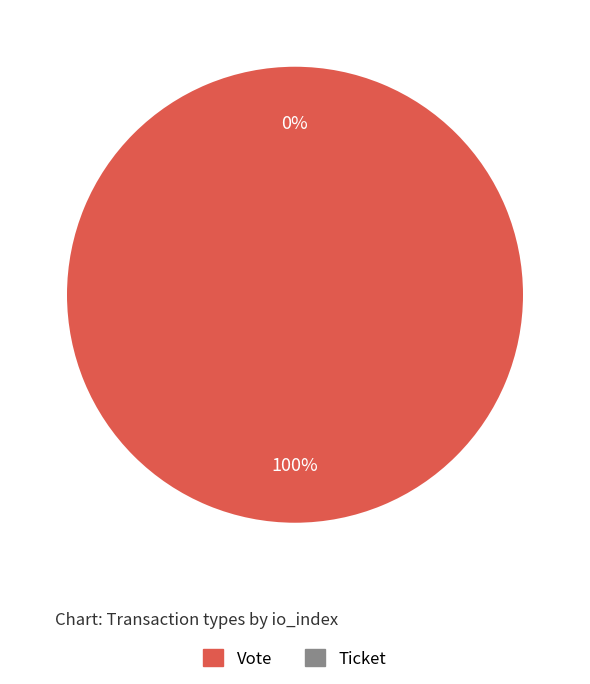

What is the largest slice in the pie chart?

Vote